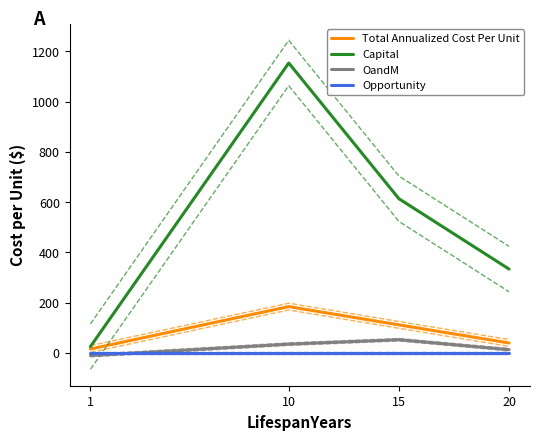

What is the approximate value of OandM at 20?

12.5